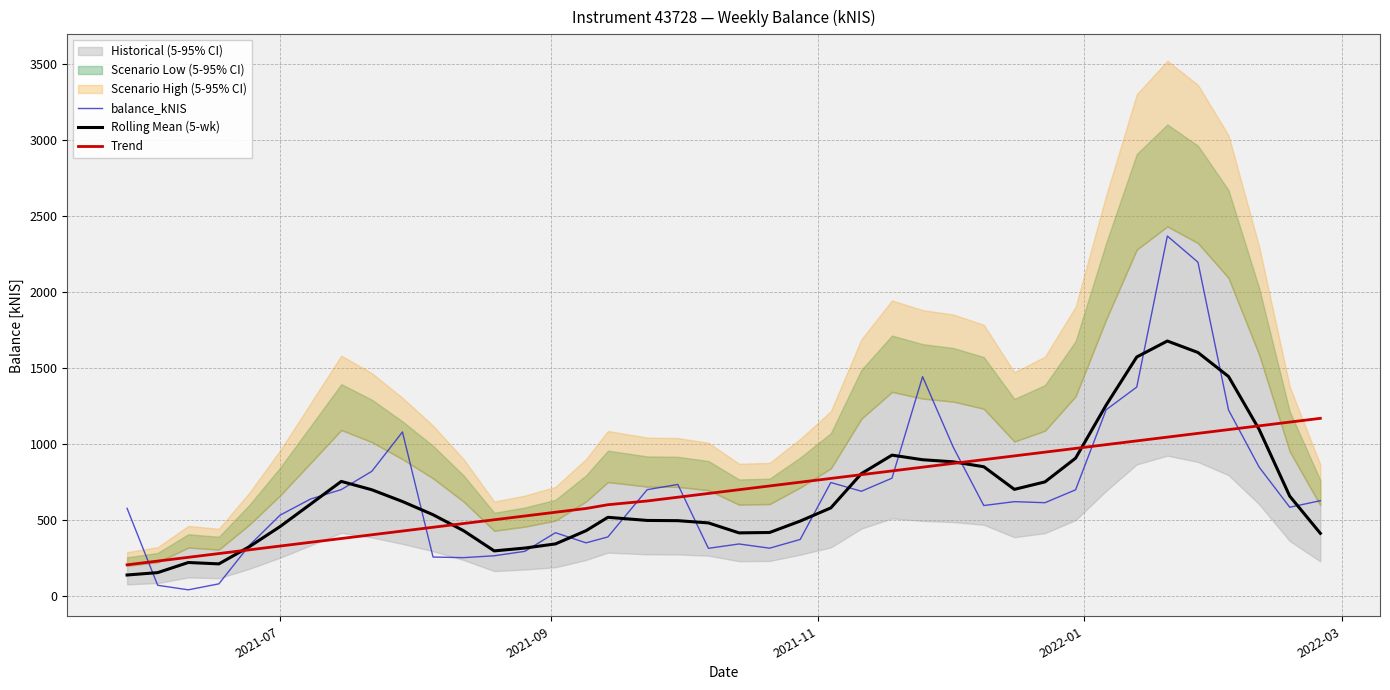

What is the maximum value for balance_kNIS?

2368.6